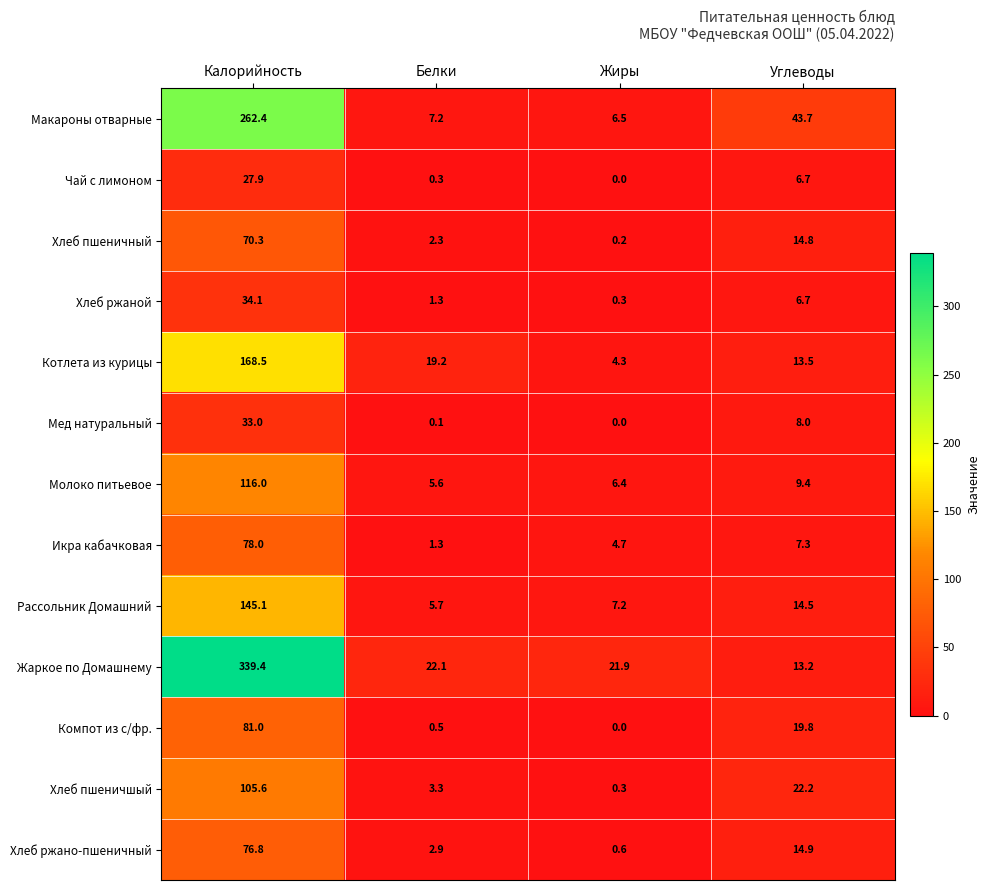

Rank the series by their maximum value, from highest to lowest.

Жаркое по Домашнему, Макароны отварные, Котлета из курицы, Рассольник Домашний, Молоко питьевое, Хлеб пшеничшый, Компот из с/фр., Икра кабачковая, Хлеб ржано-пшеничный, Хлеб пшеничный, Хлеб ржаной, Мед натуральный, Чай с лимоном